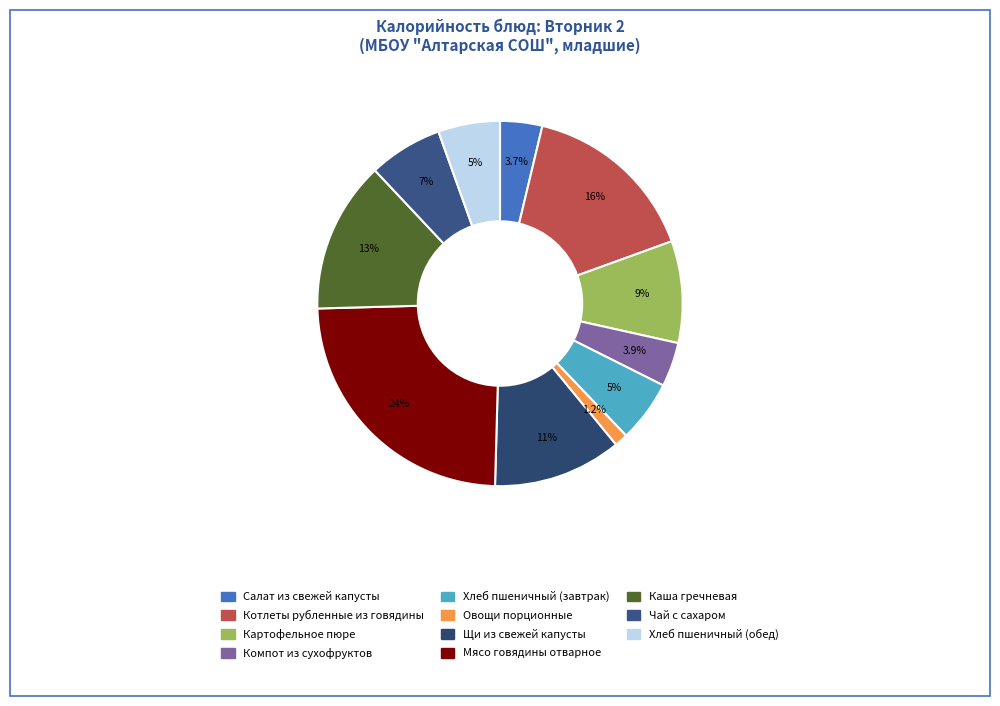

Between Хлеб пшеничный (обед) and Чай с сахаром, which is larger?

Чай с сахаром